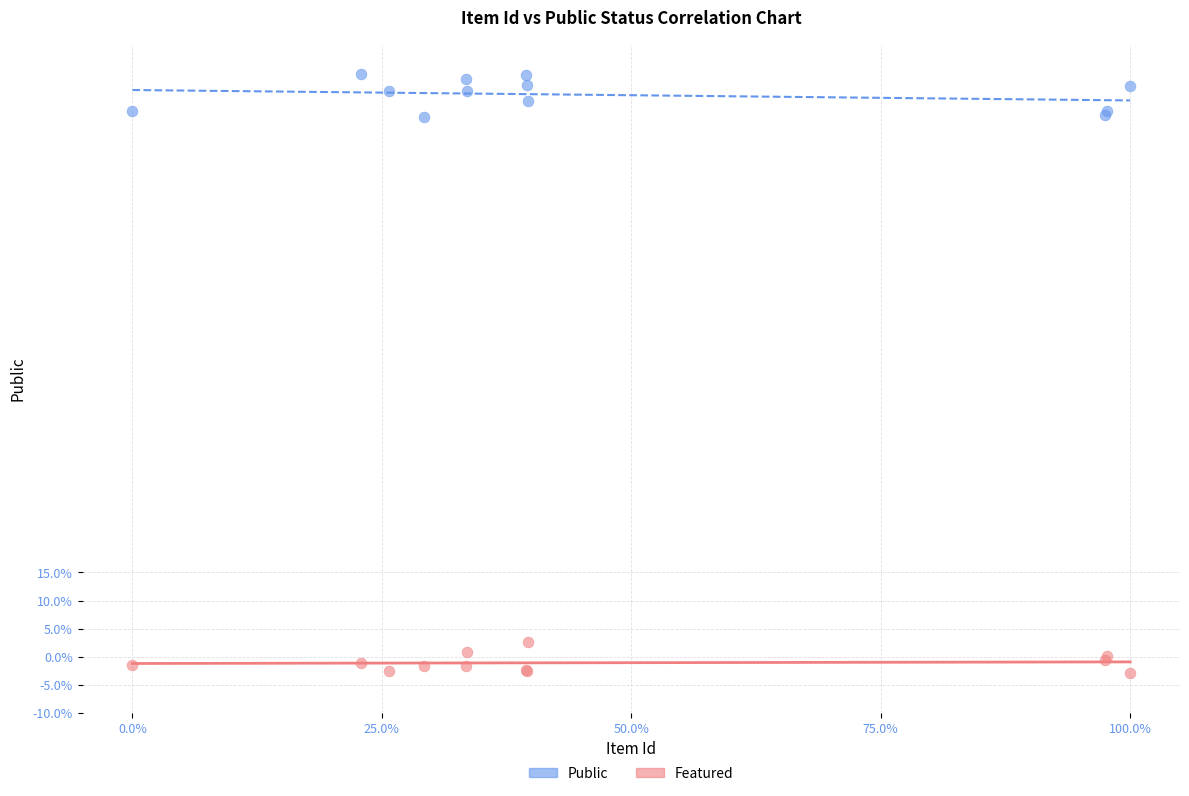

Which series reaches the maximum Y coordinate?

Public